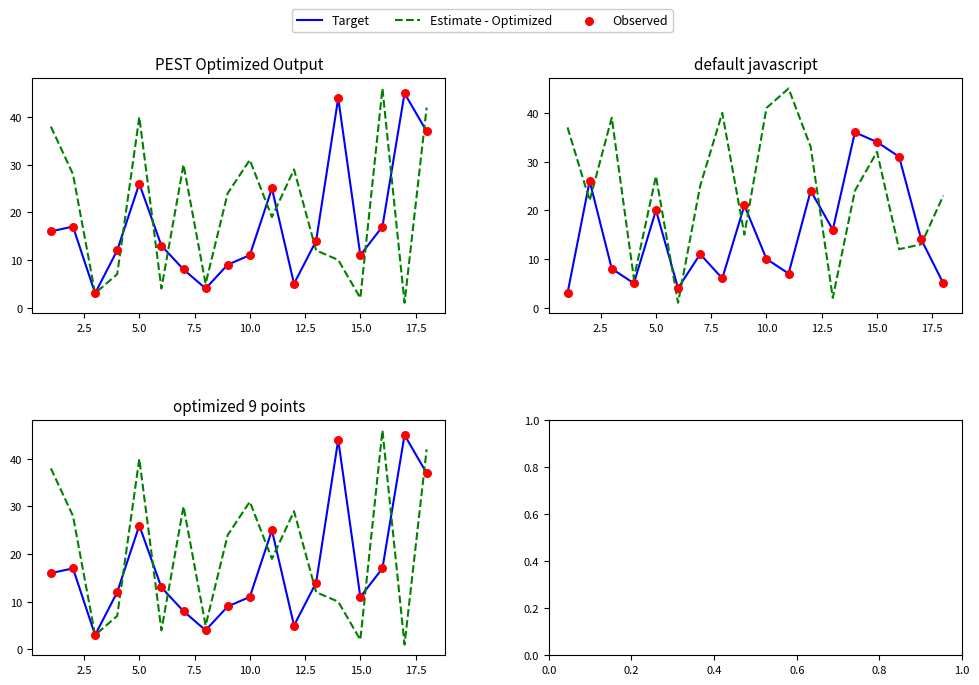

Which series has the largest Y range (max minus min)?

Estimate - Optimized